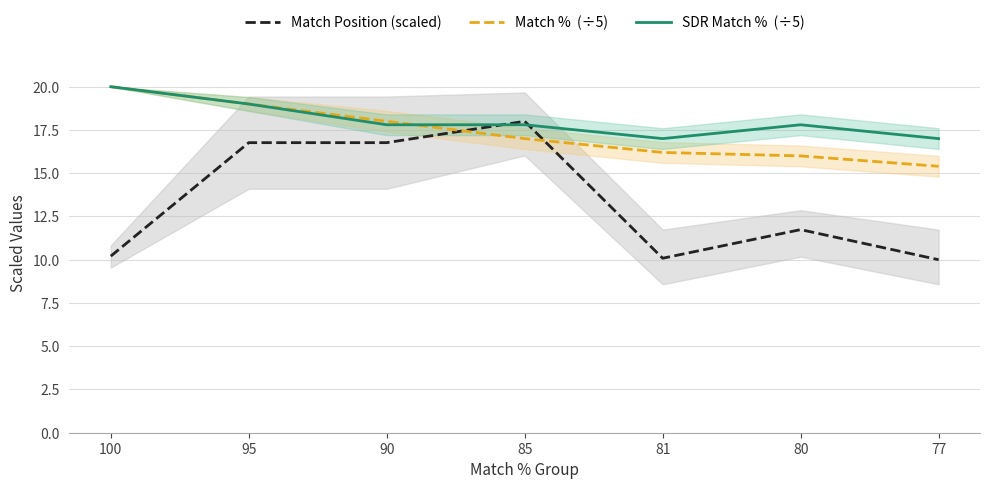

Rank the categories by Match %  (÷5) value from lowest to highest.

77, 80, 81, 85, 90, 95, 100